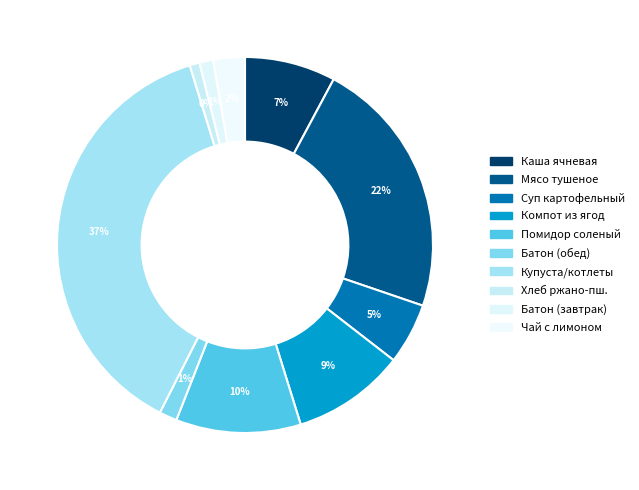

Rank the categories by value from highest to lowest.

Купуста тушеная/котлеты, Мясо тушеное (свинина), Помидор соленый, Компот из ягод, Каша ячневая с маслом, Суп картофельный, Чай с лимоном, Батон домашний (обед), Батон домашний (завтрак), Хлеб ржано-пшеничный